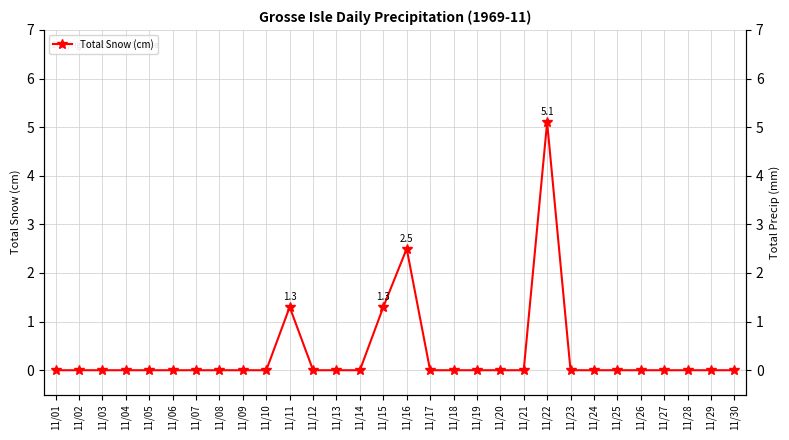

What is the difference between the maximum and minimum values in the Total Snow (cm) series?

5.1